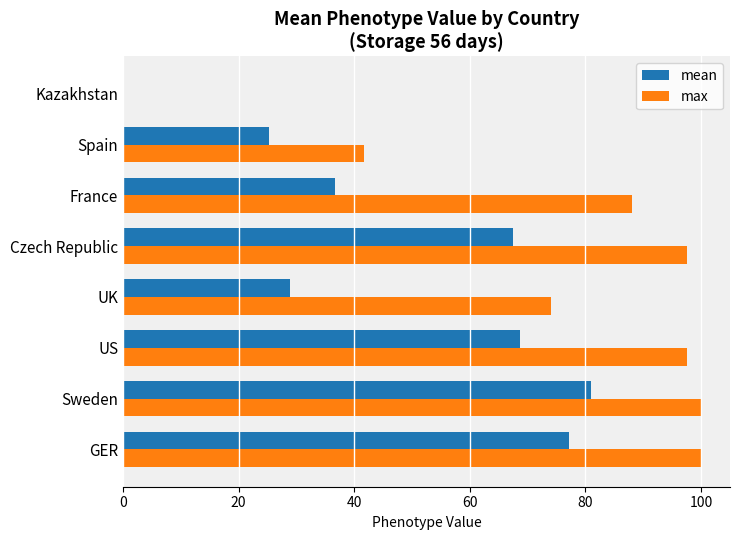

Count the number of categories in the chart.

8